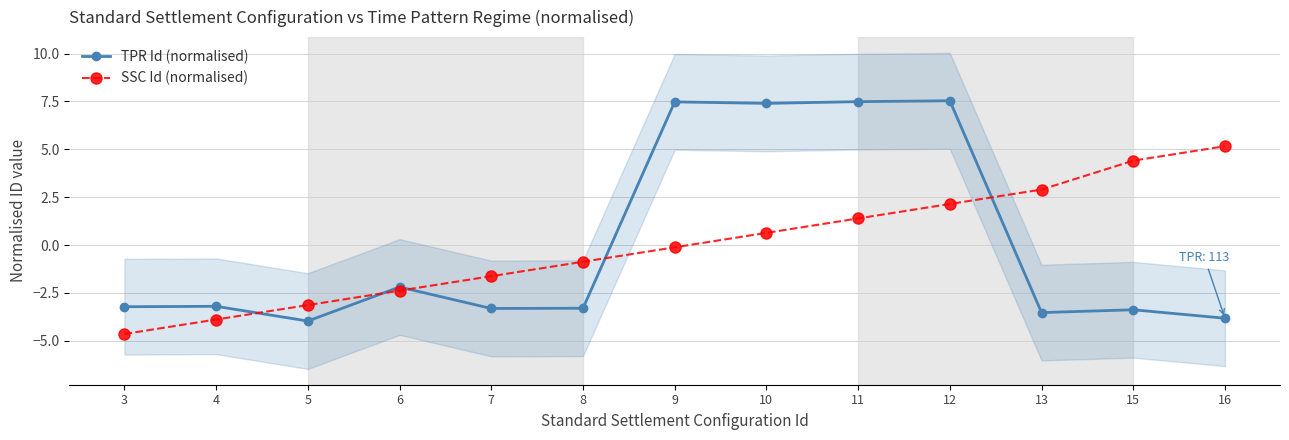

Reading left to right, list all the values displayed in this chart.

TPR Id (normalised): -3.2	-3.2	-4.0	-2.2	-3.3	-3.3	7.5	7.4	7.5	7.5	-3.5	-3.4	-3.8
SSC Id (normalised): -4.6	-3.9	-3.1	-2.4	-1.6	-0.9	-0.1	0.6	1.4	2.1	2.9	4.4	5.2